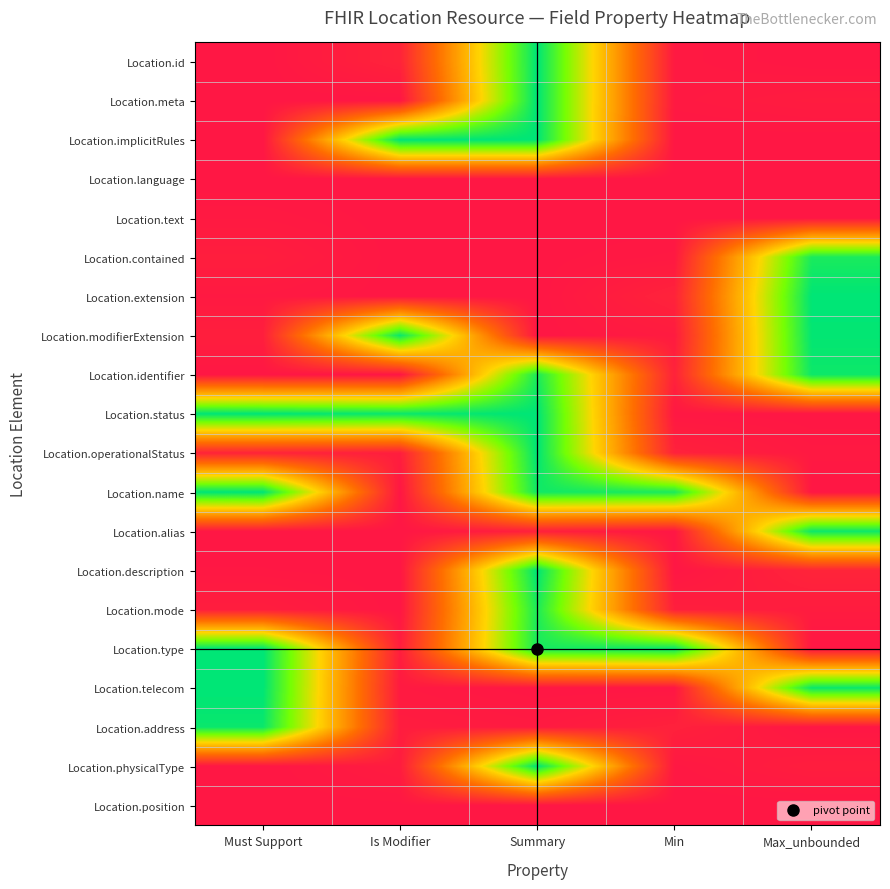

What is the total value across all series at Summary?

10.9